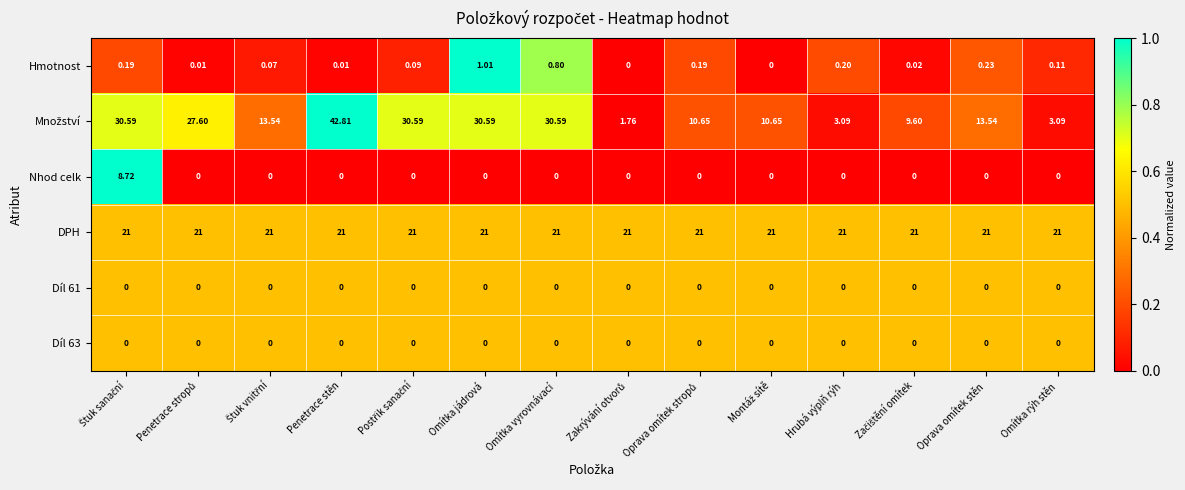

Which series has the largest total across all categories?

DPH